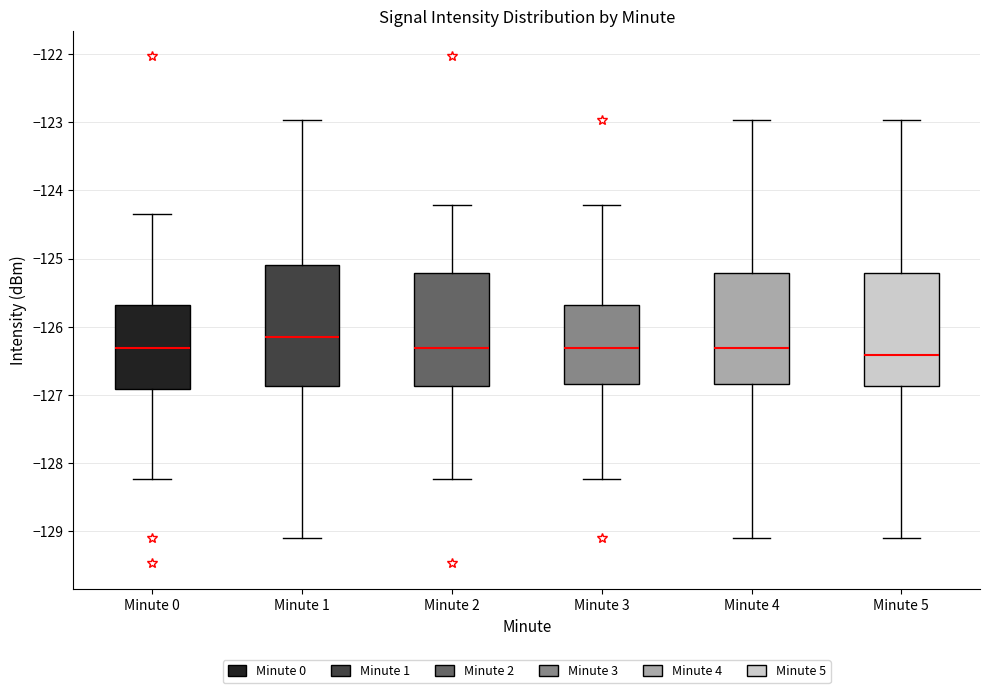

Which box has the highest median line?

Minute 1